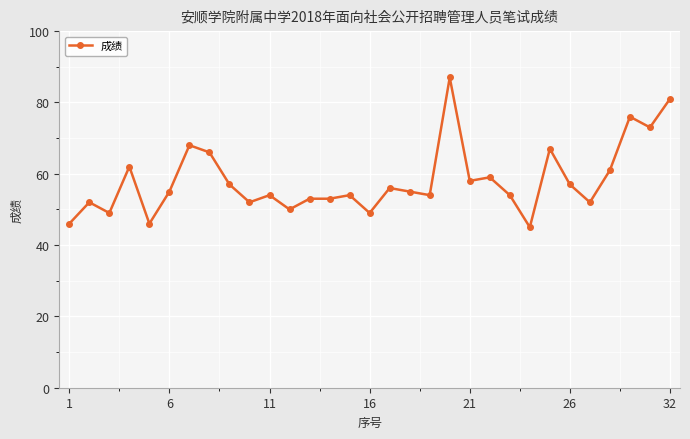

True or false: there are more than 1 points higher than both neighbors.

True